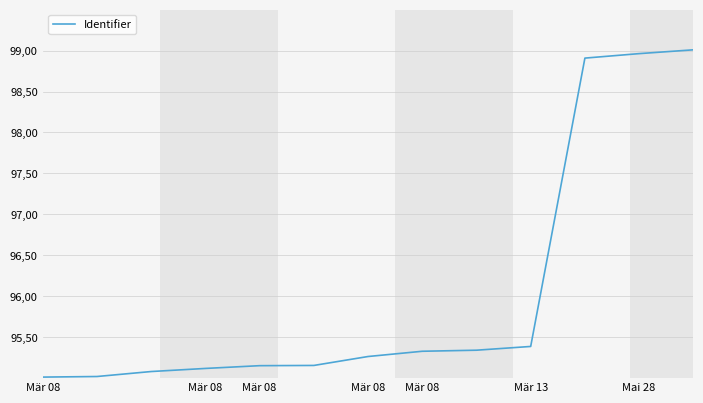

Does the chart display data point markers on the line(s)?

No